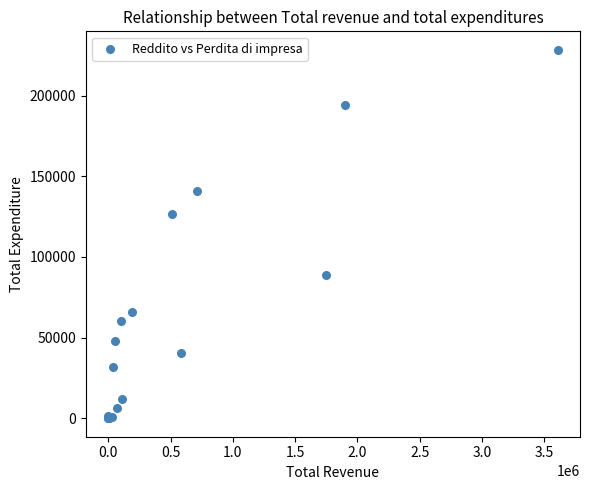

What Y value in the scatter plot is closest to 114187?

126791